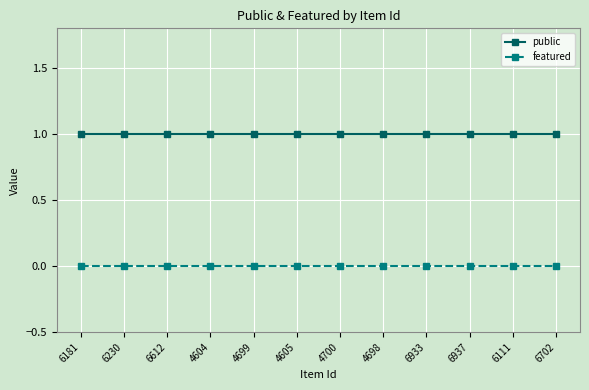

Reading left to right, what are all the values shown in this chart?

public: 1	1	1	1	1	1	1	1	1	1	1	1
featured: 0	0	0	0	0	0	0	0	0	0	0	0